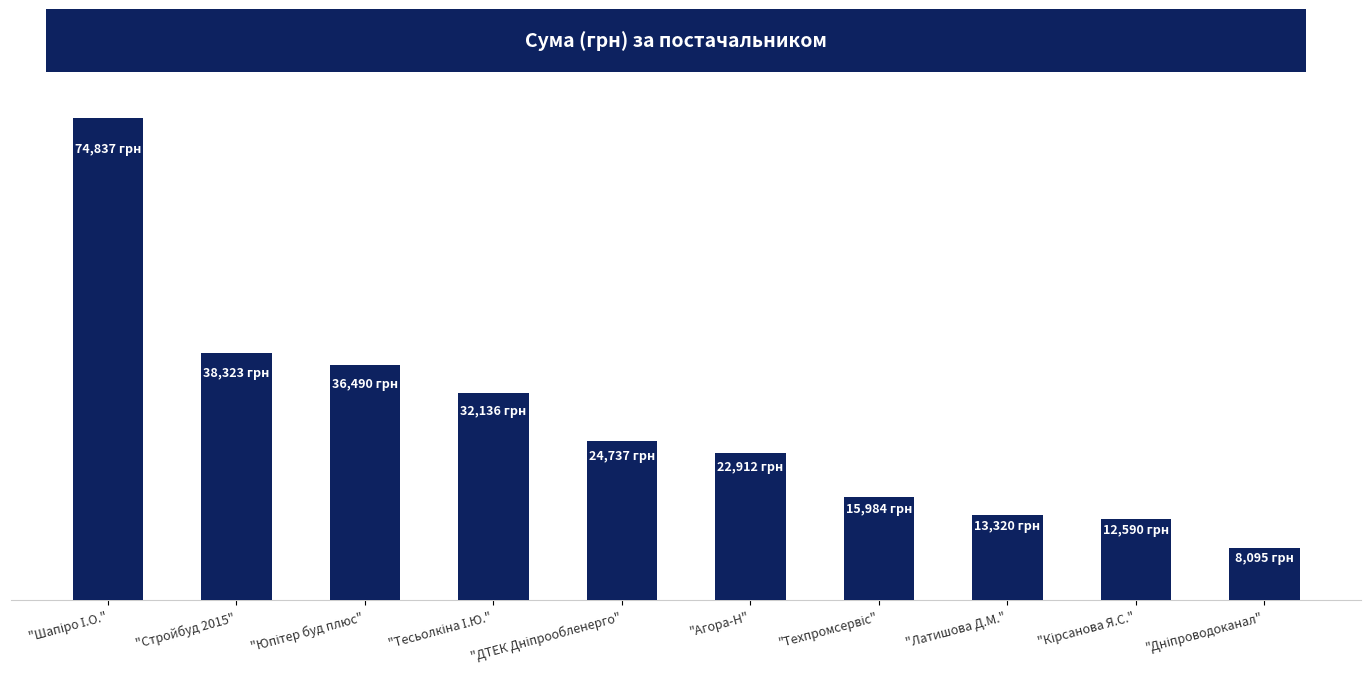

True or false: the data shows 20660.2 at "Кірсанова Я.С.".

False